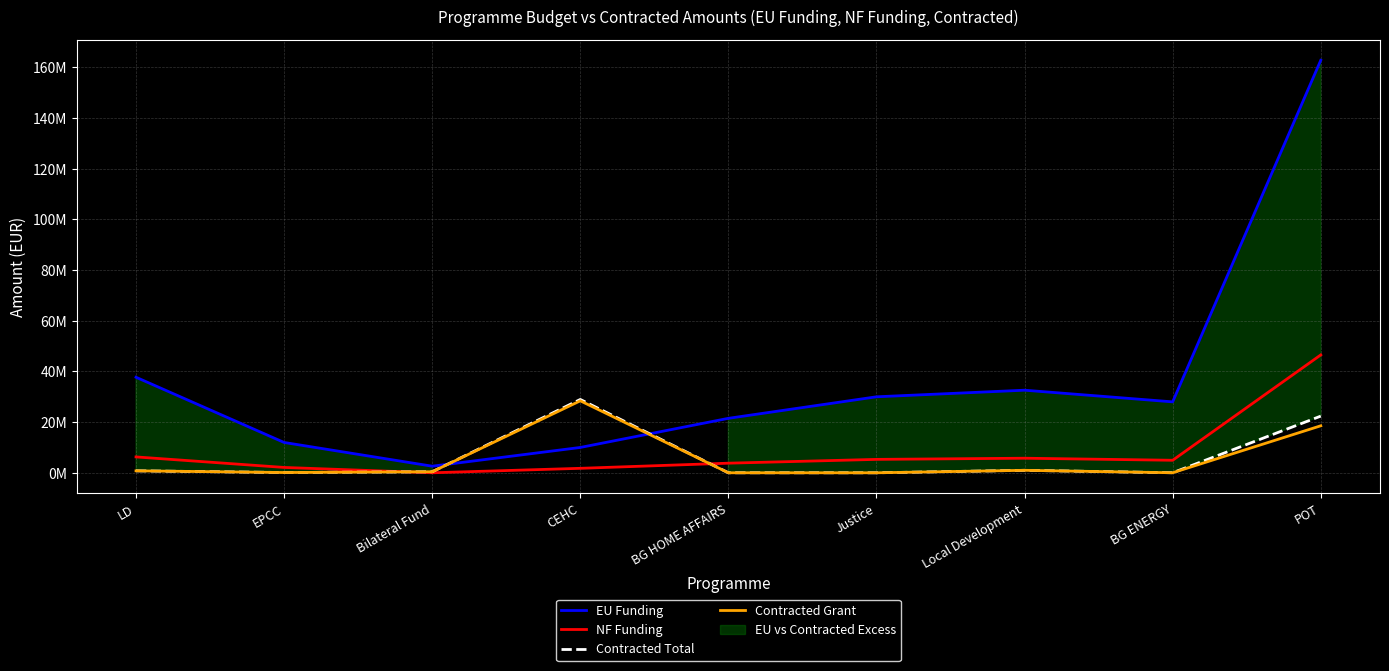

How many data points in Contracted Grant are above 403920?

5